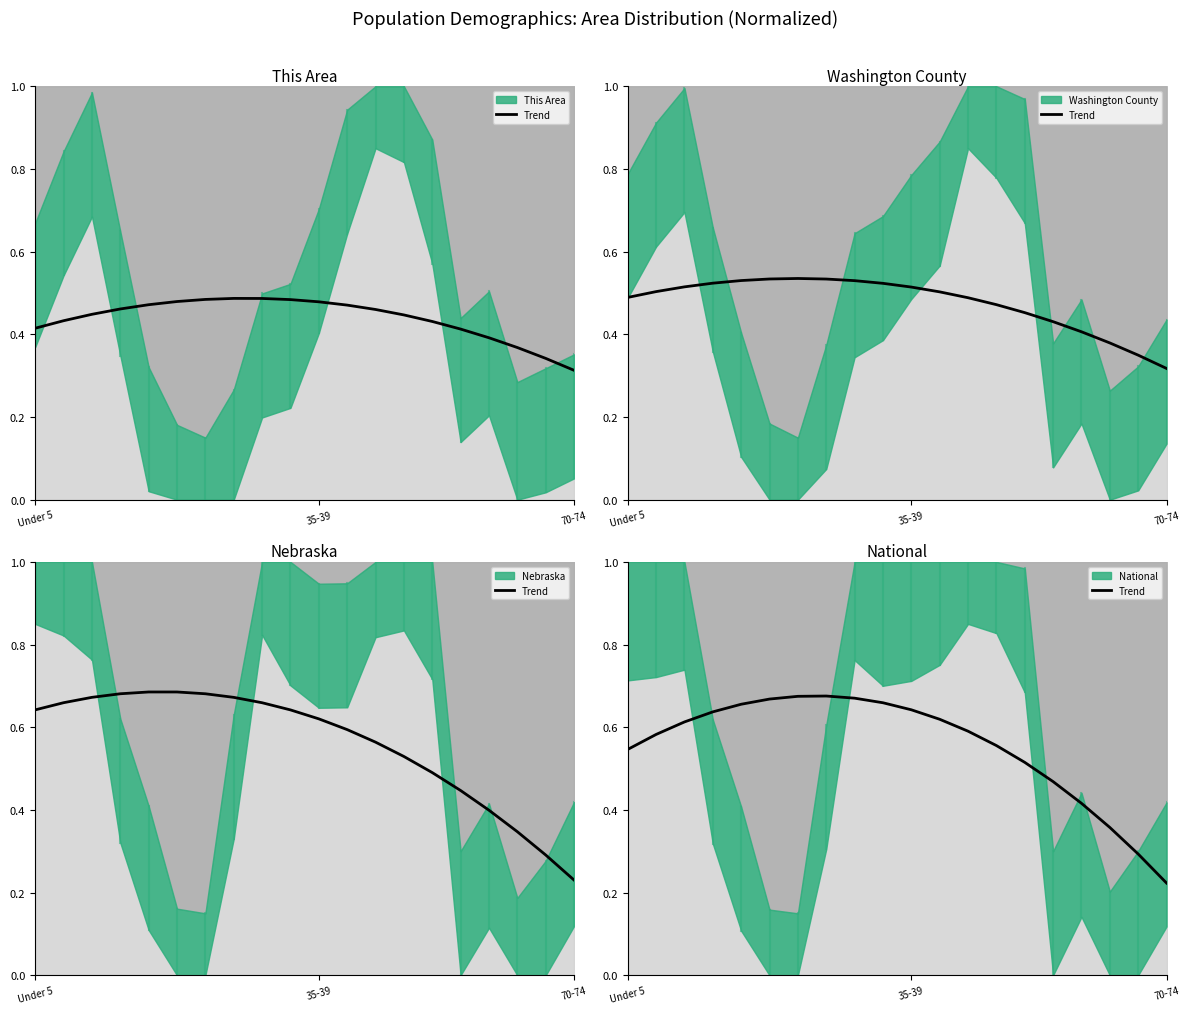

What position from the left is 14?

15